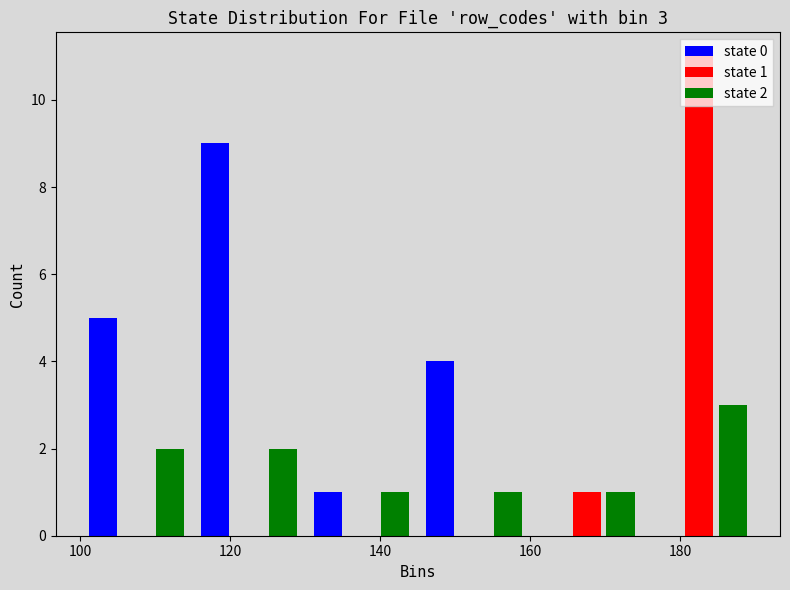

In the state 1 series, which range on the x-axis has the tallest bar?

175 to 190